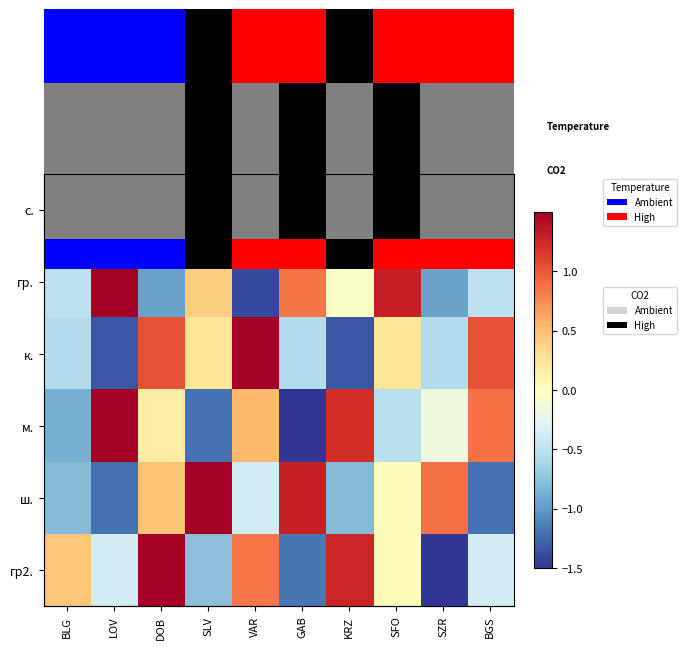

The value of гр. at VAR is -1.4. True or false?

True